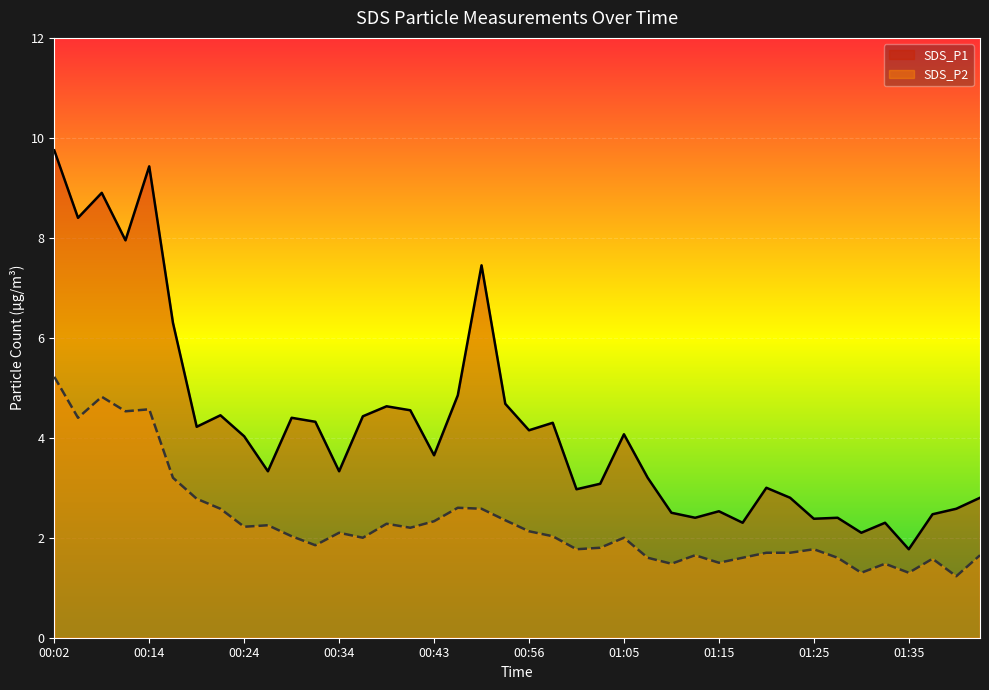

At 01:03, list the series in order from smallest to largest.

SDS_P2, SDS_P1